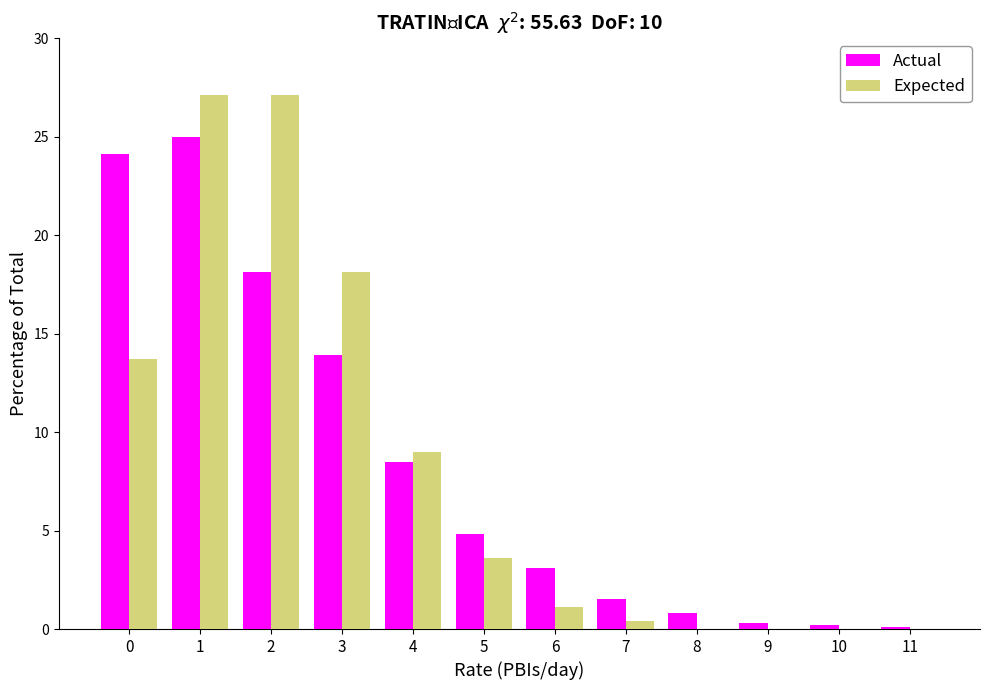

What is the maximum value for Expected?

27.1